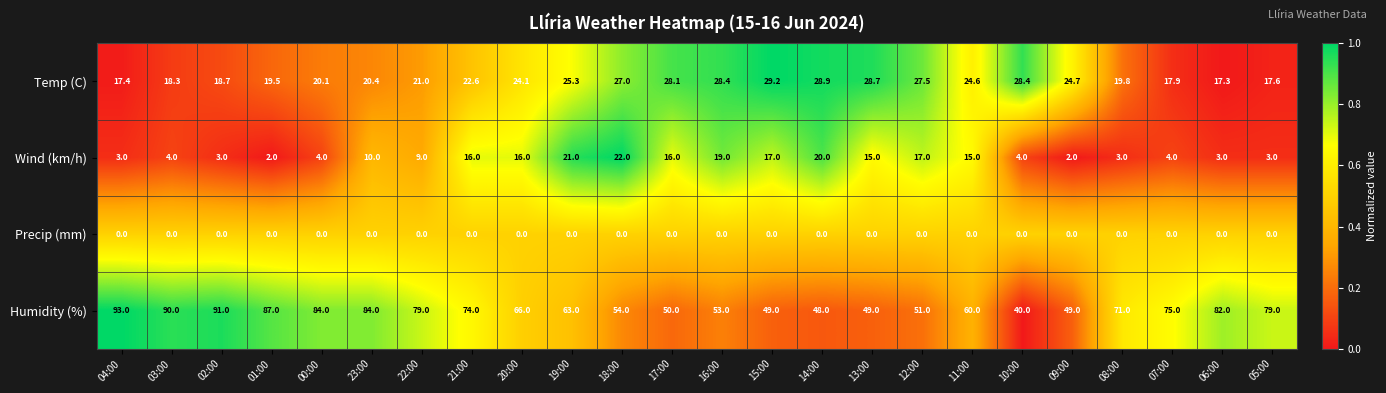

At which category does the chart reach its peak across all series?

04:00